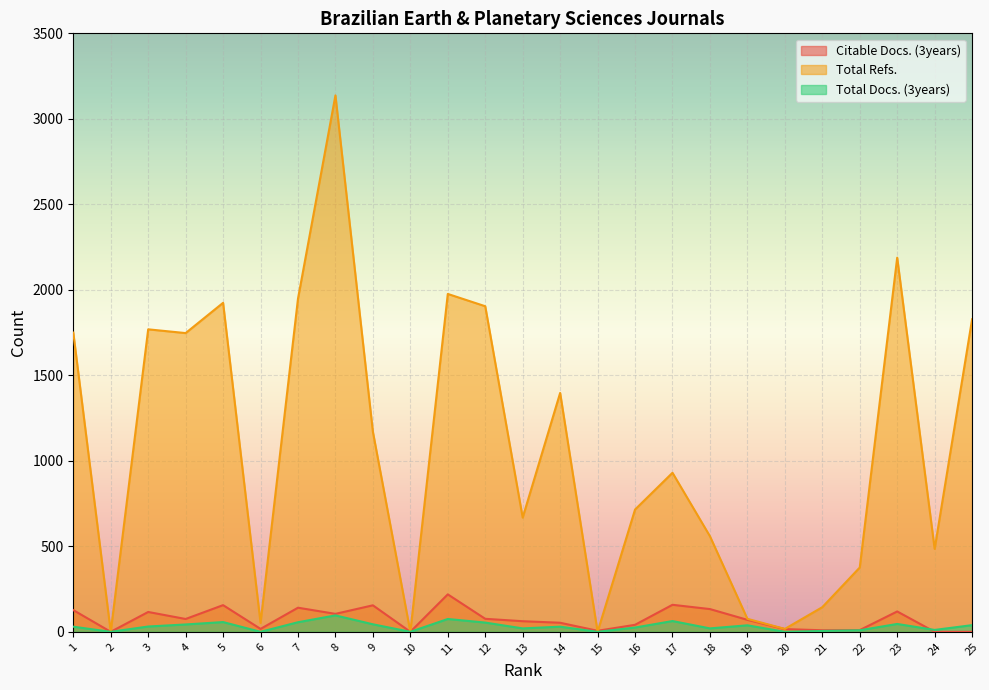

The value of Total Refs. at 5 is 1924. True or false?

True